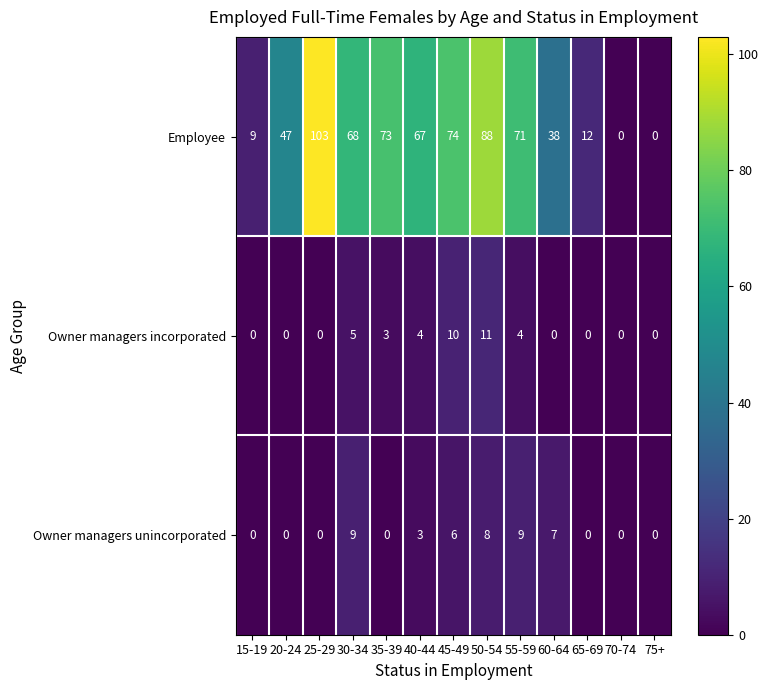

At which label does Employee first exceed 67?

25-29